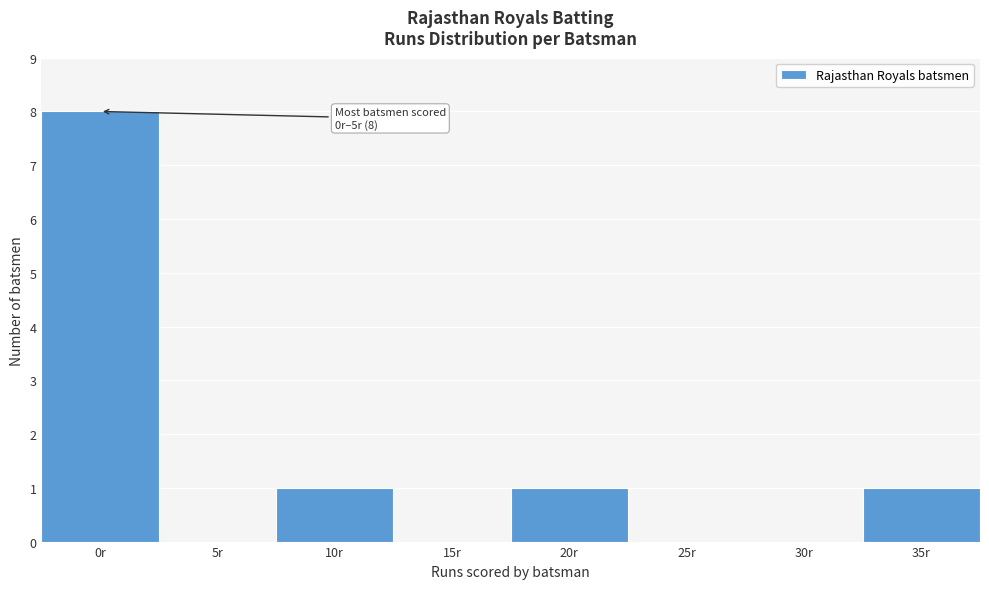

Reading right to left, extract all data points from this chart.

35r=1	30r=0	25r=0	20r=1	15r=0	10r=1	5r=0	0r=8